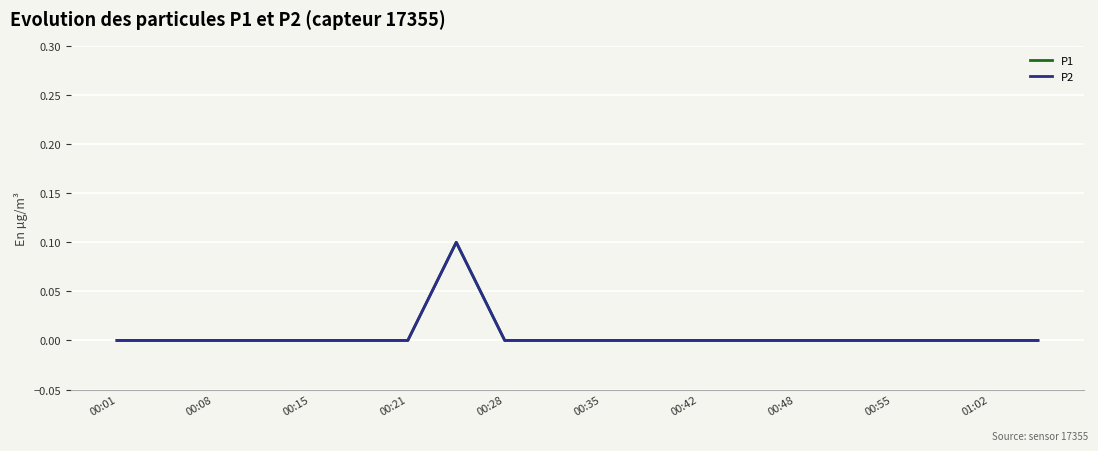

At which label does P1 reach its minimum?

00:01